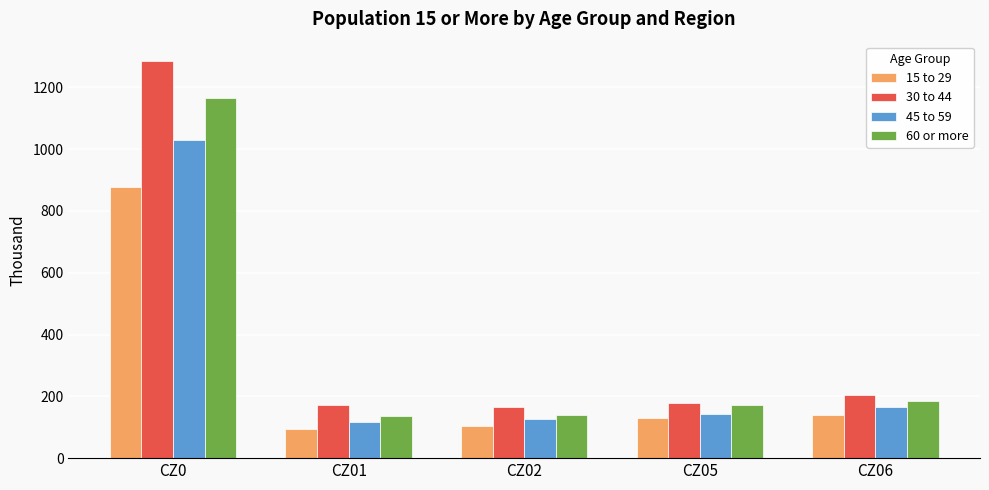

What is the approximate value of 15 to 29 at CZ06?

141.1